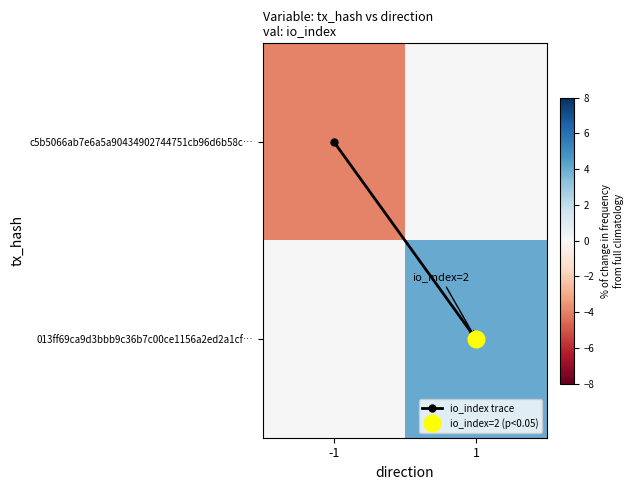

Which series has the largest total across all categories?

013ff69ca9d3bbb9c36b7c00ce1156a2ed2a1cf…